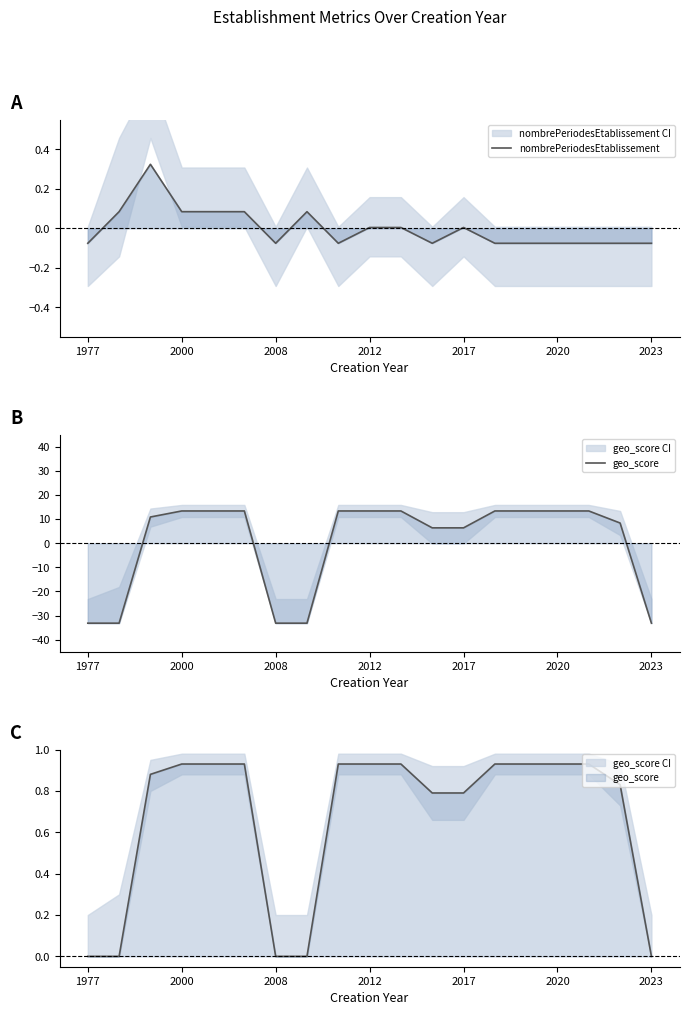

What is the total value across all series at 8?

13.3